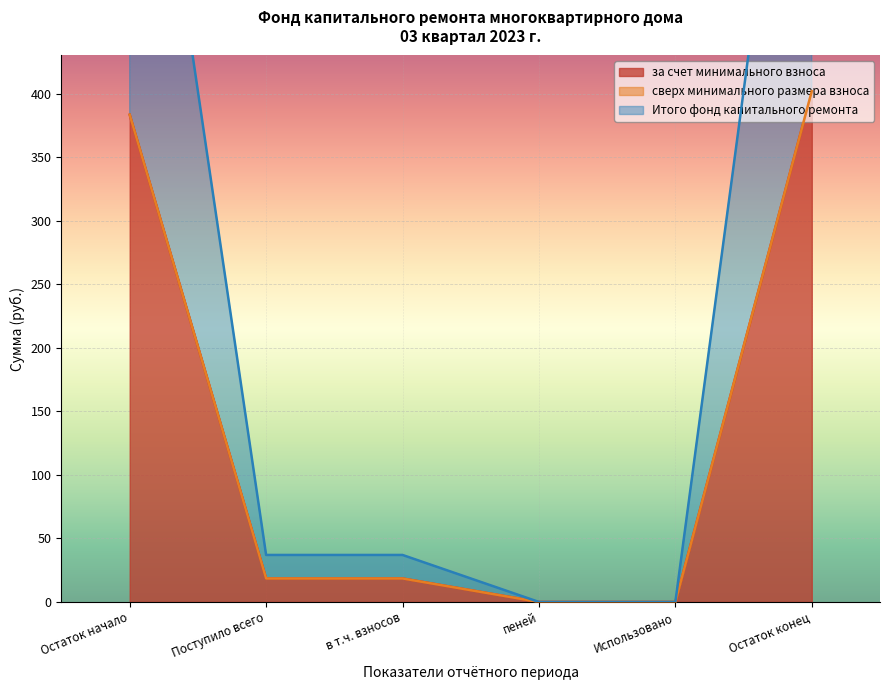

What is the maximum value for за счет минимального взноса?

401.9